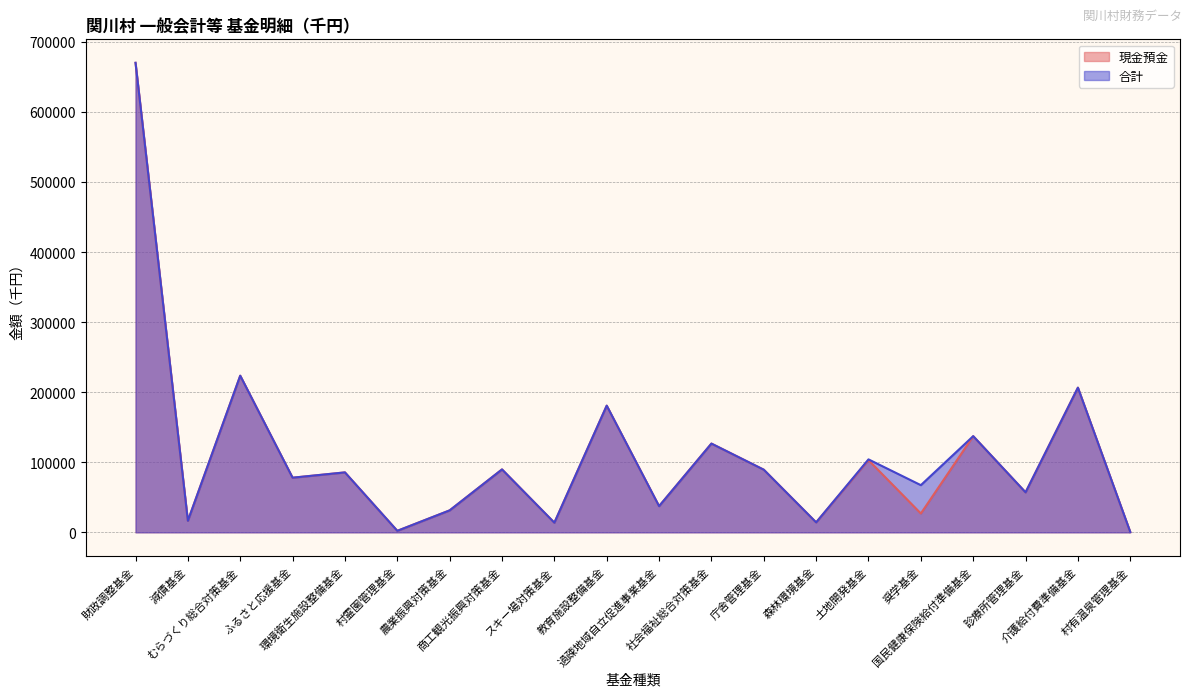

Reading left to right, list all the values displayed in this chart.

現金預金: 669990	16420	223508	77956	85527	2141	31327	89778	13746	180750	37373	126637	89373	14203	102995	26894	137249	57066	206433	470
合計: 669990	16420	223508	77956	85527	2141	31327	89778	13746	180750	37373	126637	89373	14203	104113	67320	137249	57066	206433	470